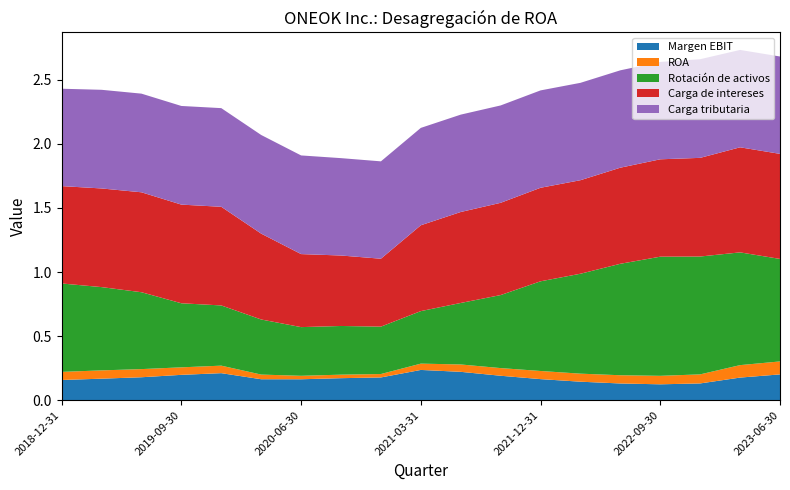

Reading left to right, transcribe all the data shown in this chart.

Margen EBIT: 0.2	0.2	0.2	0.2	0.2	0.2	0.2	0.2	0.2	0.2	0.2	0.2	0.2	0.1	0.1	0.1	0.1	0.2	0.2
ROA: 0.1	0.1	0.1	0.1	0.1	0.0	0.0	0.0	0.0	0.0	0.1	0.1	0.1	0.1	0.1	0.1	0.1	0.1	0.1
Rotación de activos: 0.7	0.7	0.6	0.5	0.5	0.4	0.4	0.4	0.4	0.4	0.5	0.6	0.7	0.8	0.9	0.9	0.9	0.9	0.8
Carga de intereses: 0.8	0.8	0.8	0.8	0.8	0.7	0.6	0.6	0.5	0.7	0.7	0.7	0.7	0.7	0.8	0.8	0.8	0.8	0.8
Carga tributaria: 0.8	0.8	0.8	0.8	0.8	0.8	0.8	0.8	0.8	0.8	0.8	0.8	0.8	0.8	0.8	0.8	0.8	0.8	0.8